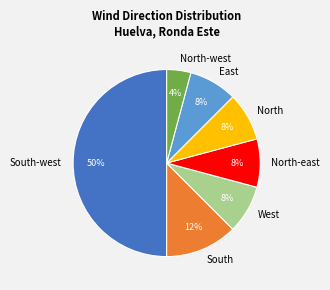

How many segments does this pie chart have?

7